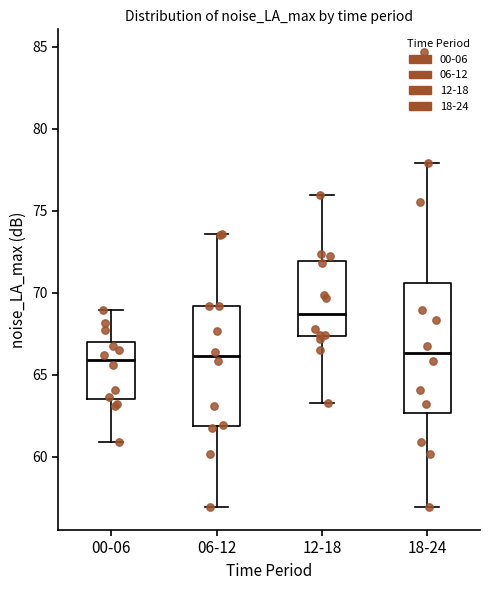

Comparing the boxes themselves (not the whiskers), which one is the tallest?

18-24